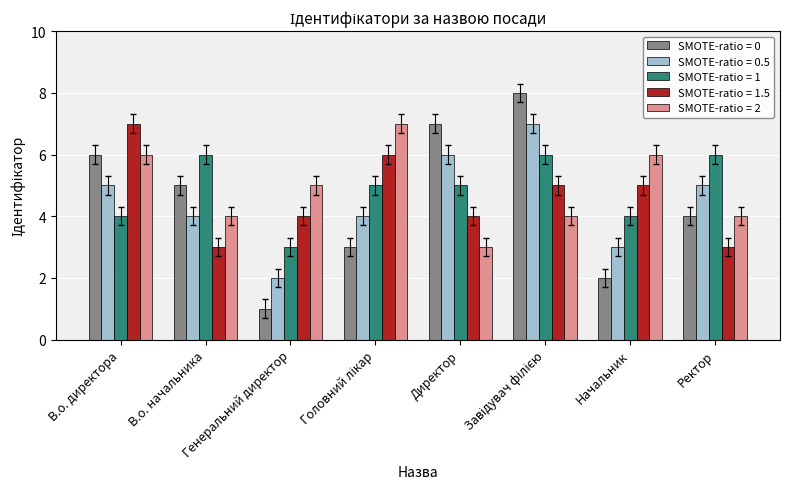

What is the label of the 4th bar from the right?

Директор